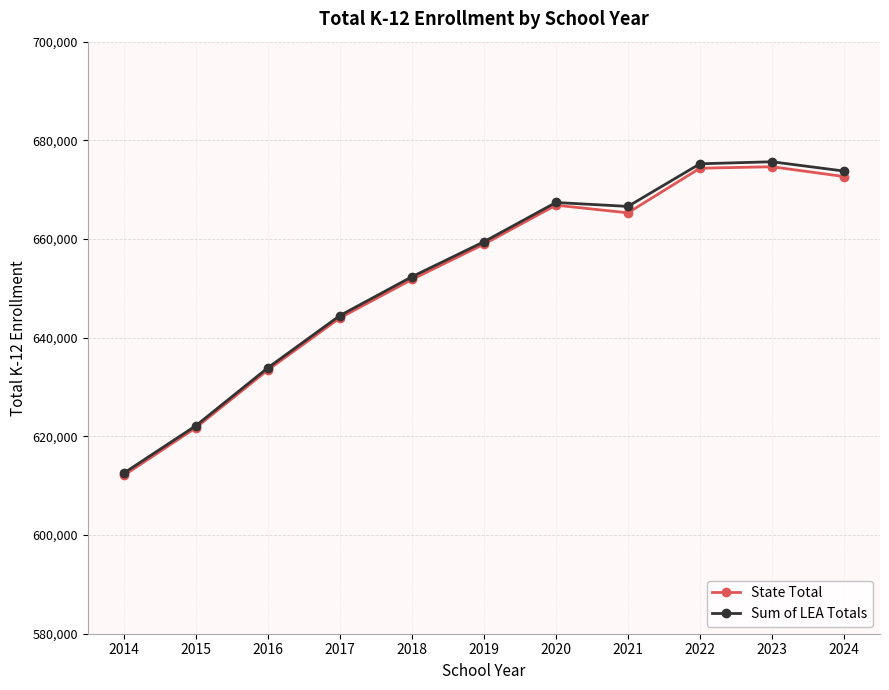

What is the greatest value displayed?

675660